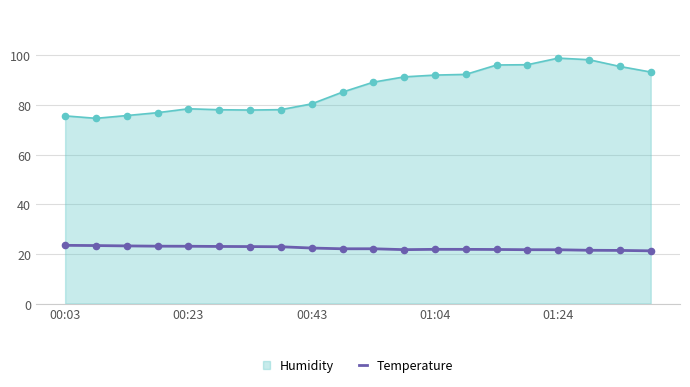

Which series has the largest range (max minus min)?

Humidity